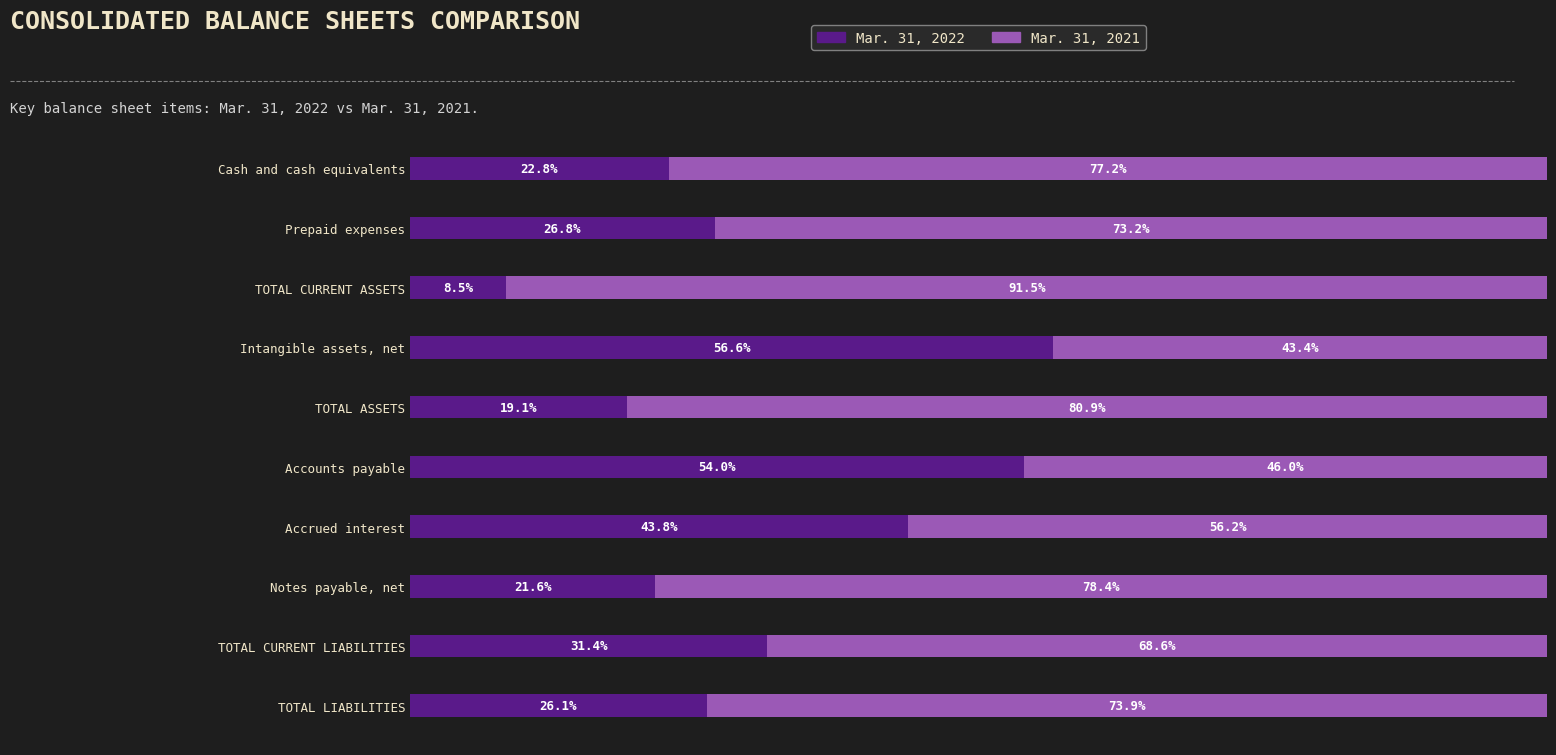

At which label is Mar. 31, 2022 closest to 32?

TOTAL CURRENT LIABILITIES